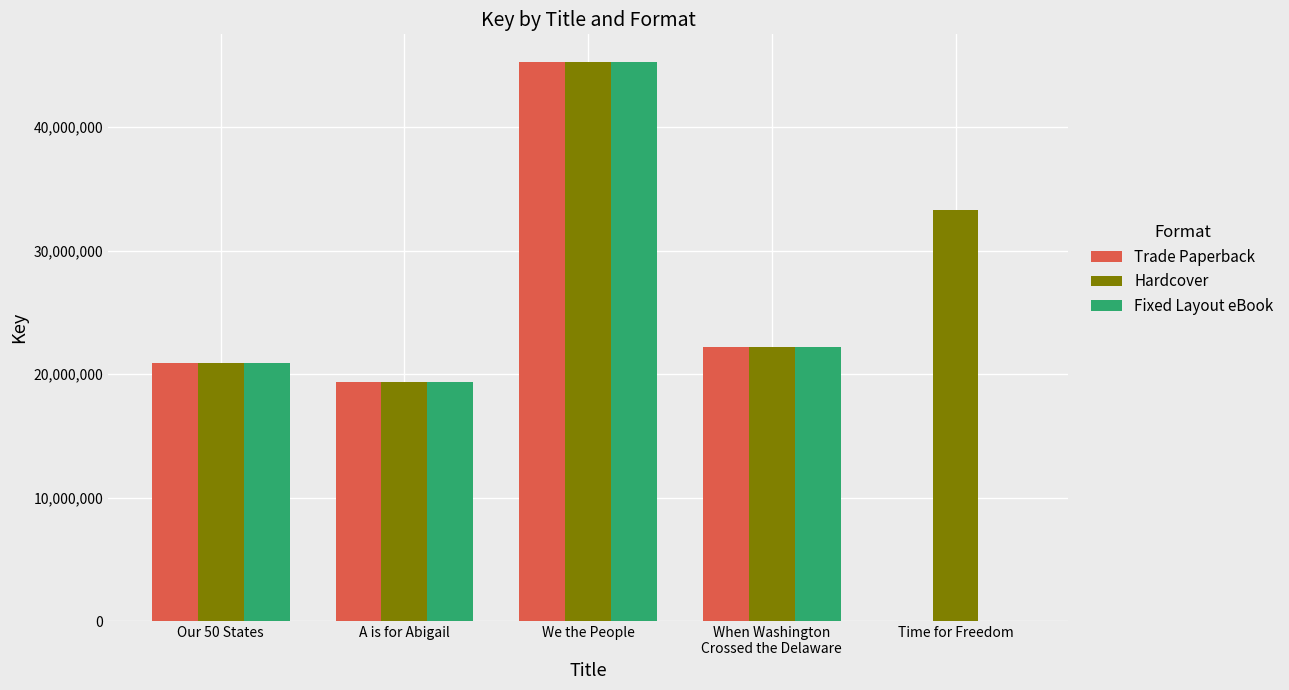

Is it true that Hardcover equals 11667598 at A is for Abigail?

False